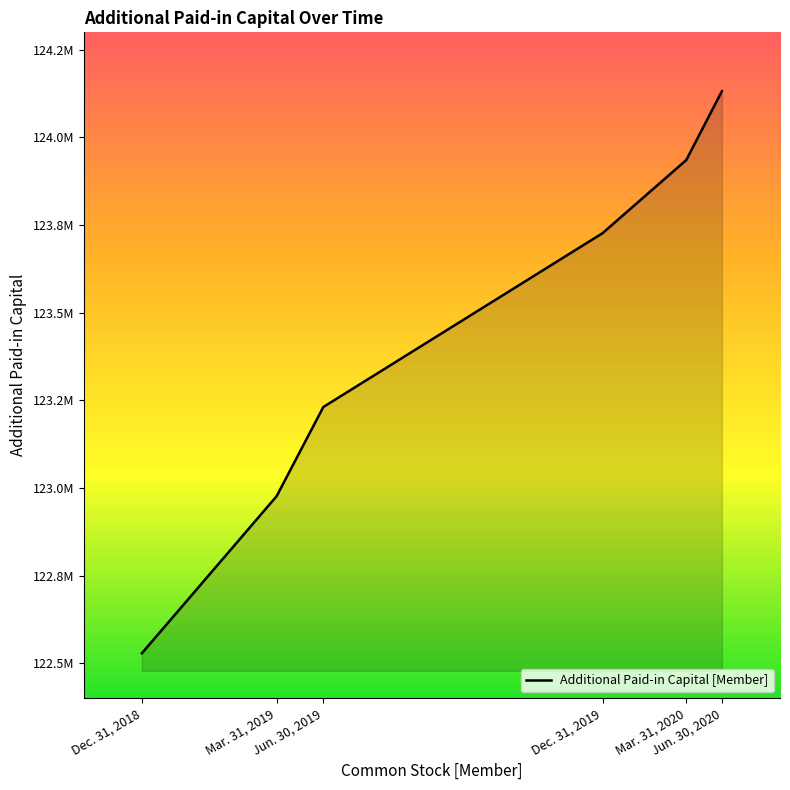

Does the chart have visible grid lines?

No